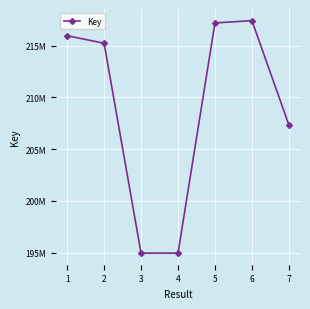

What is the ratio of the value at 7 to the value at 6?

1.0